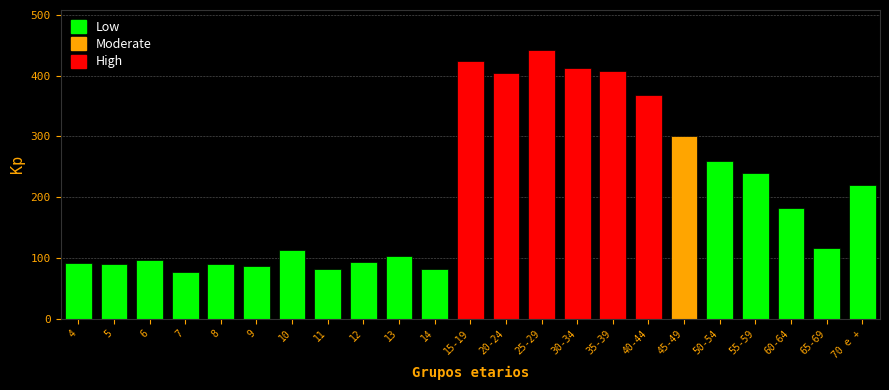

What is the average value?

208